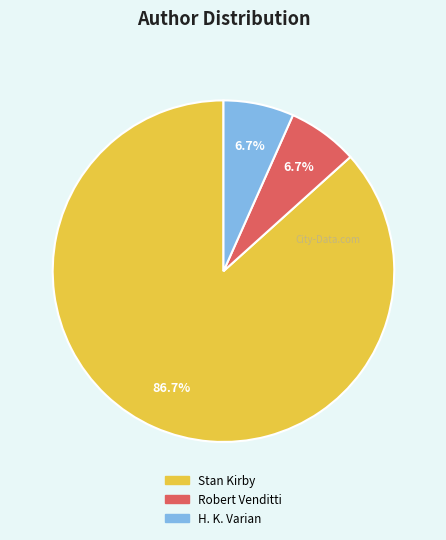

Does any single category account for the majority?

Yes